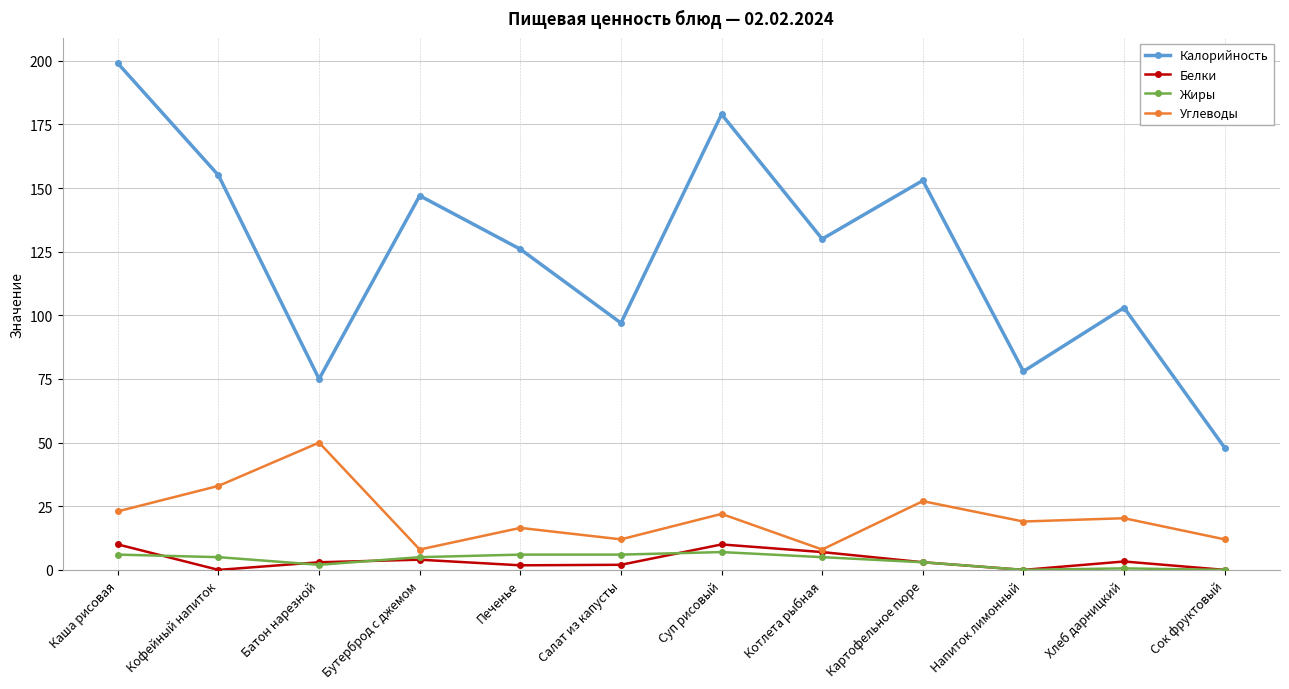

What is the label of the 11th point from the right?

Кофейный напиток